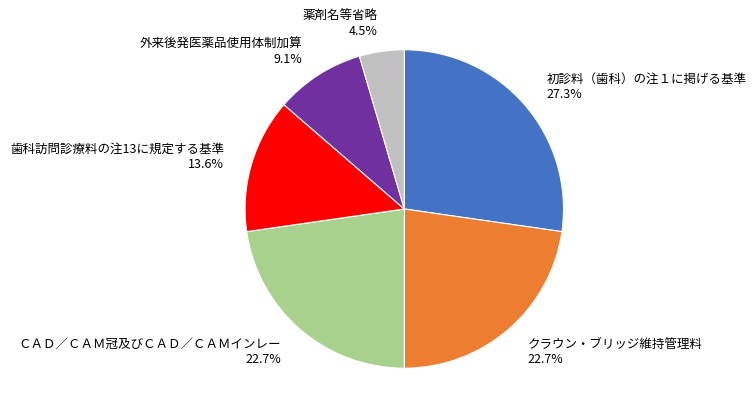

Does クラウン・ブリッジ維持管理料 represent more than half of the total?

No